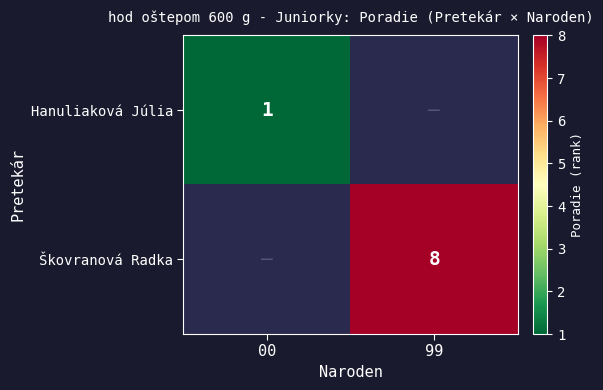

Is it true that Škovranová Radka equals 5 at 99?

False